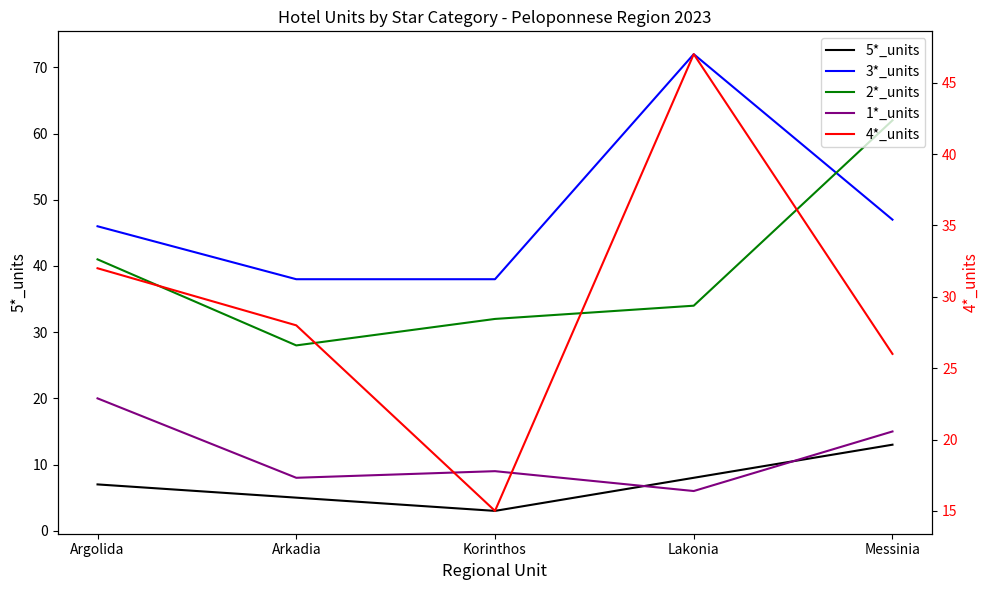

How many lines are shown in the chart?

5